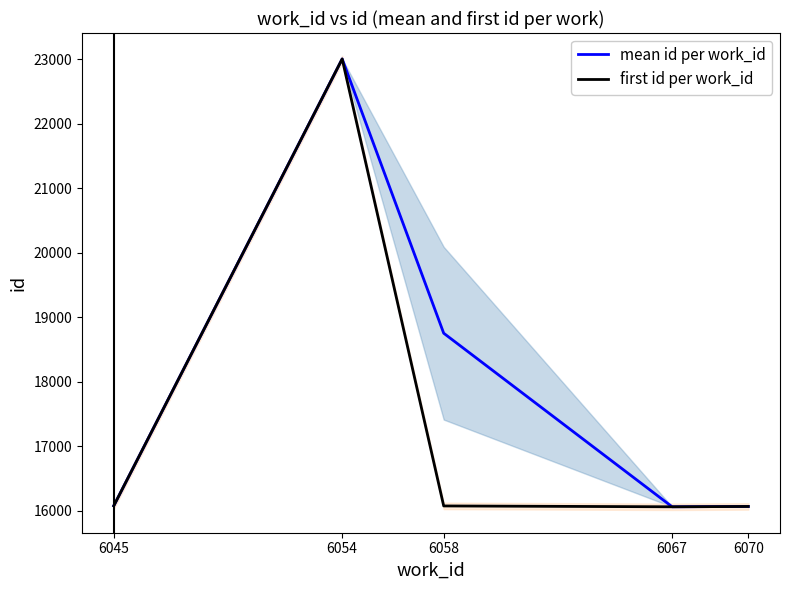

What is the sum of all first id per work_id values?

87297.0